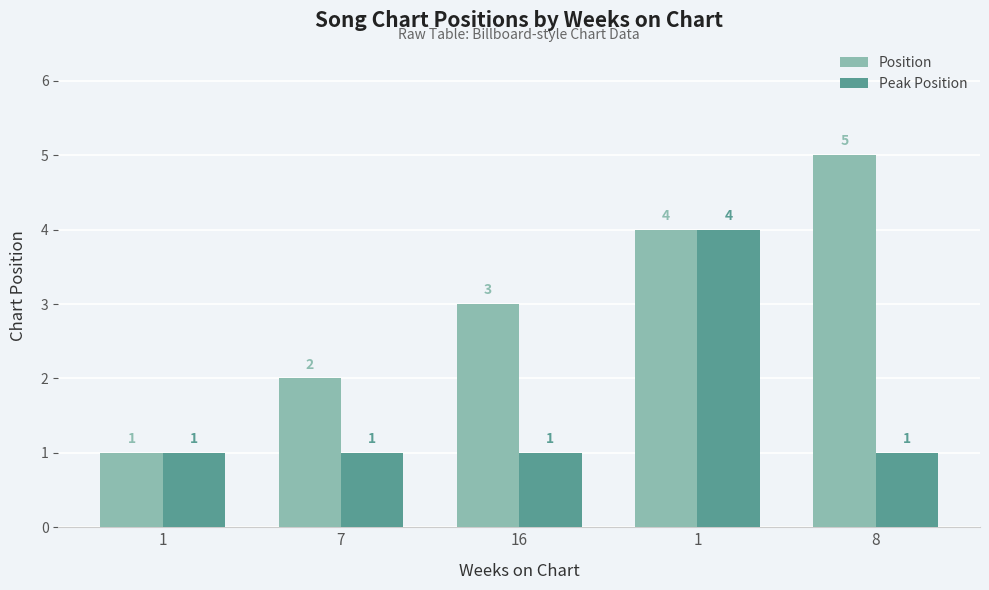

How many data points in Position are less than 3?

2